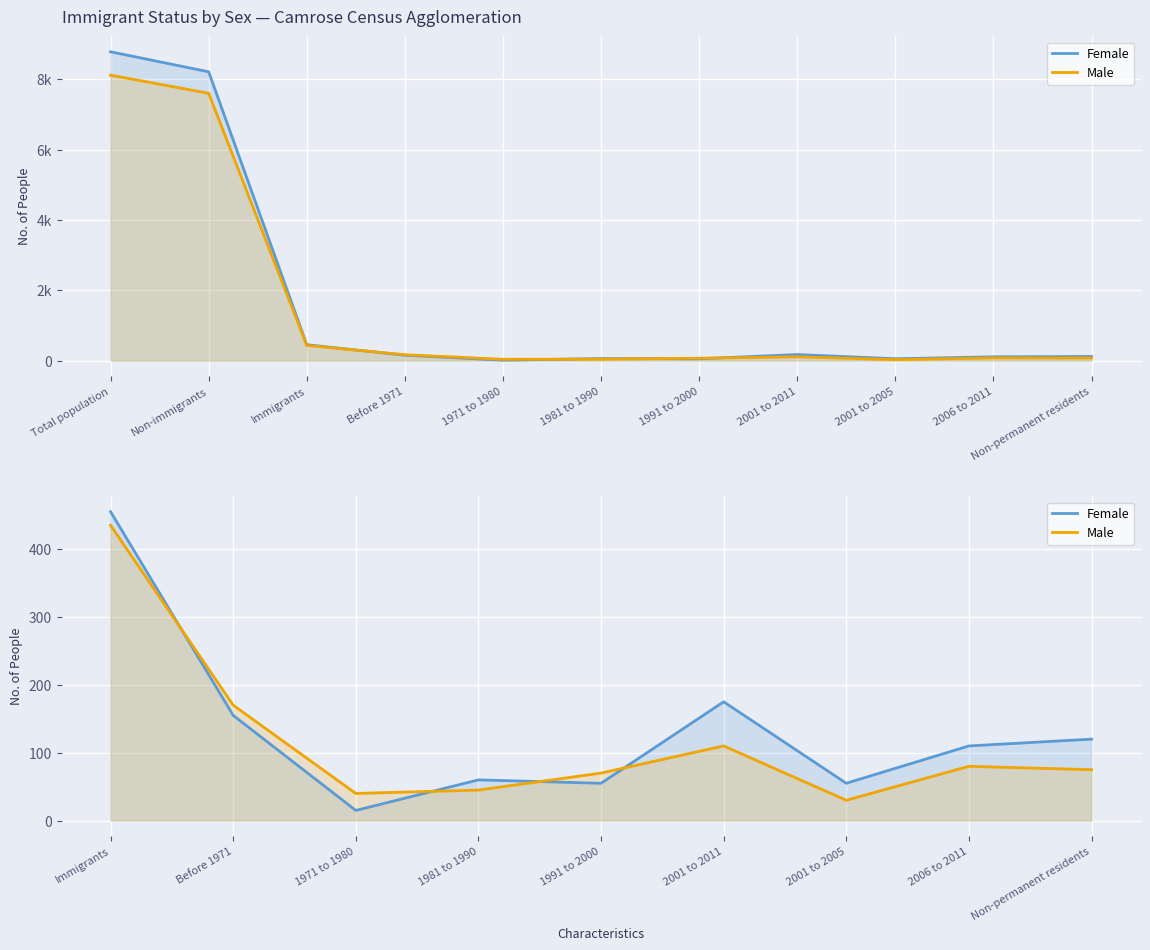

How many lines are shown in the chart?

2